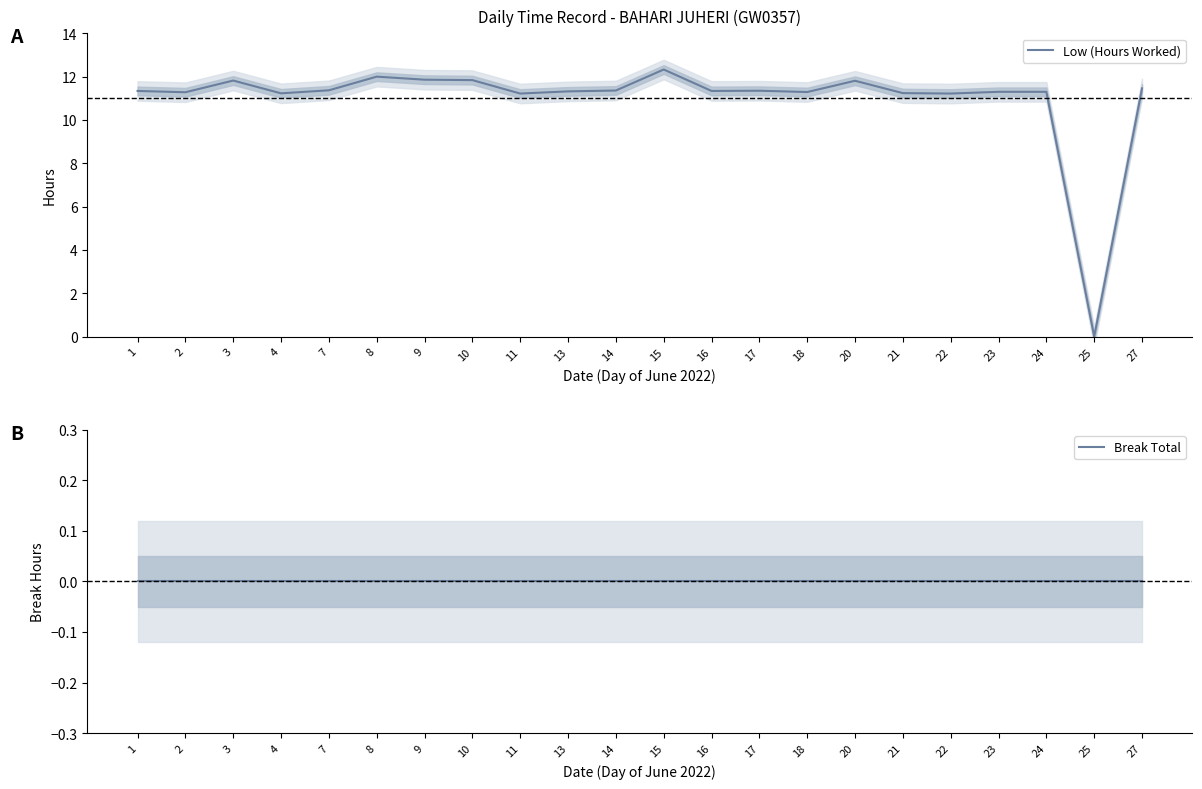

Which series has the widest spread of values?

Low (Hours Worked)